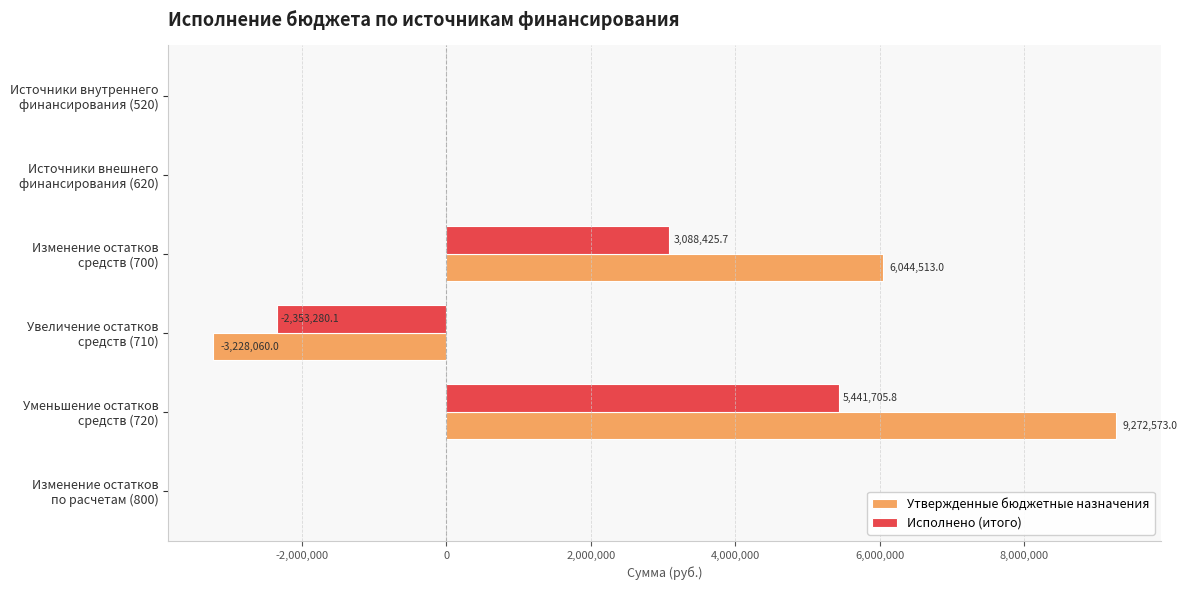

What are all the series names shown in the legend?

Утвержденные бюджетные назначения, Исполнено (итого)